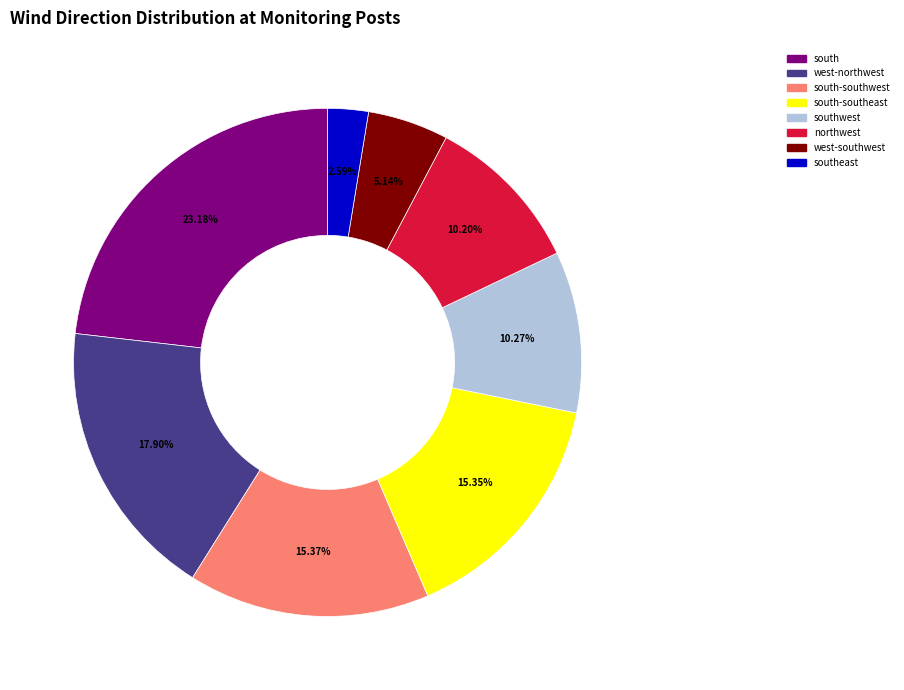

Approximately how many times larger is the value at southwest compared to south?

0.4